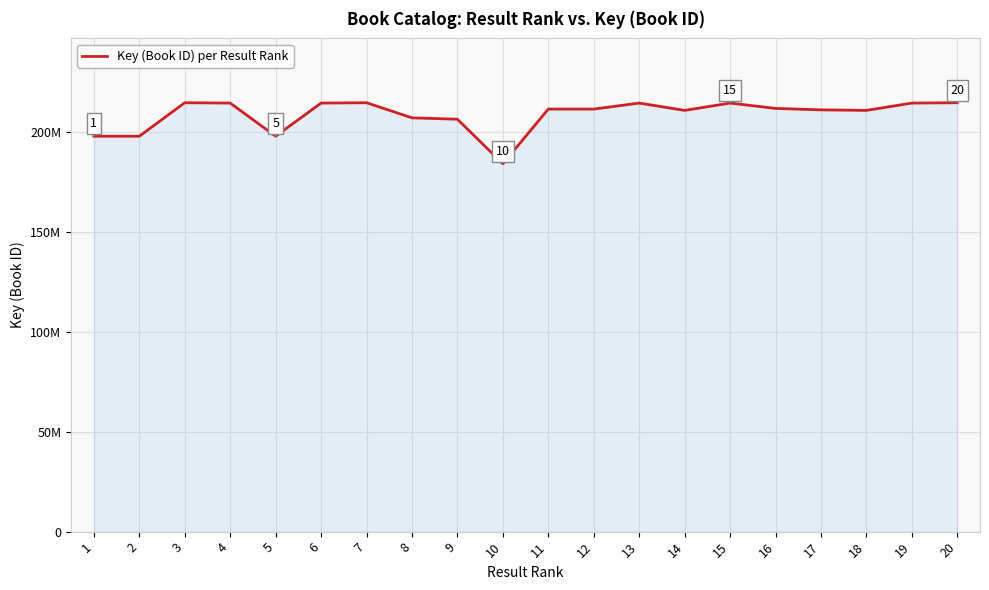

Does the chart display data point markers on the line(s)?

No